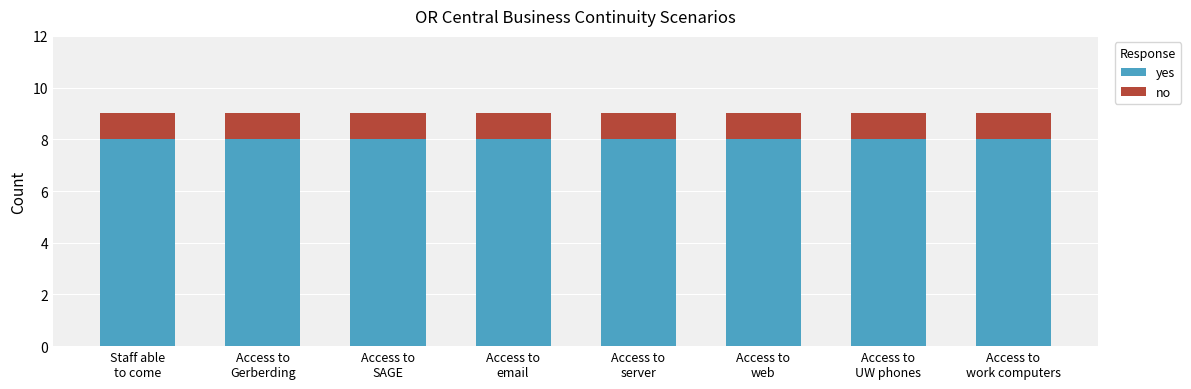

What is the value of the yes bar at the 2nd from the left?

8